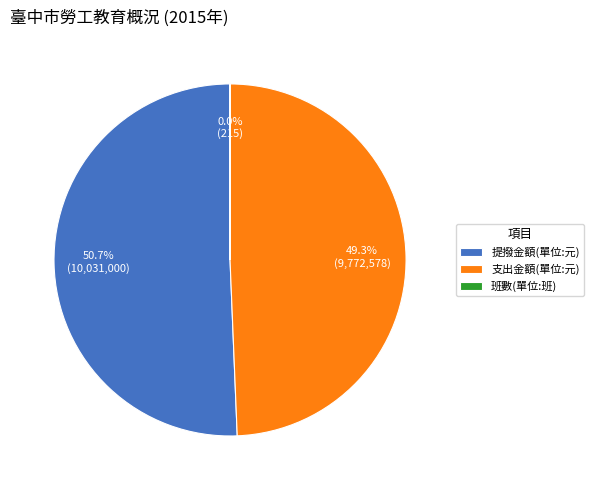

What is the majority slice?

提撥金額(單位:元)